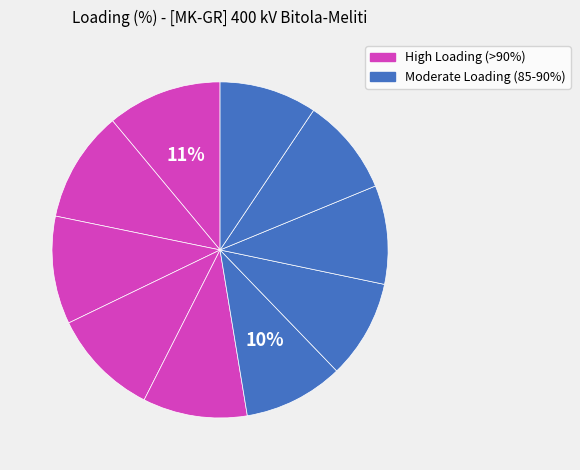

Count the number of slices in the pie.

10